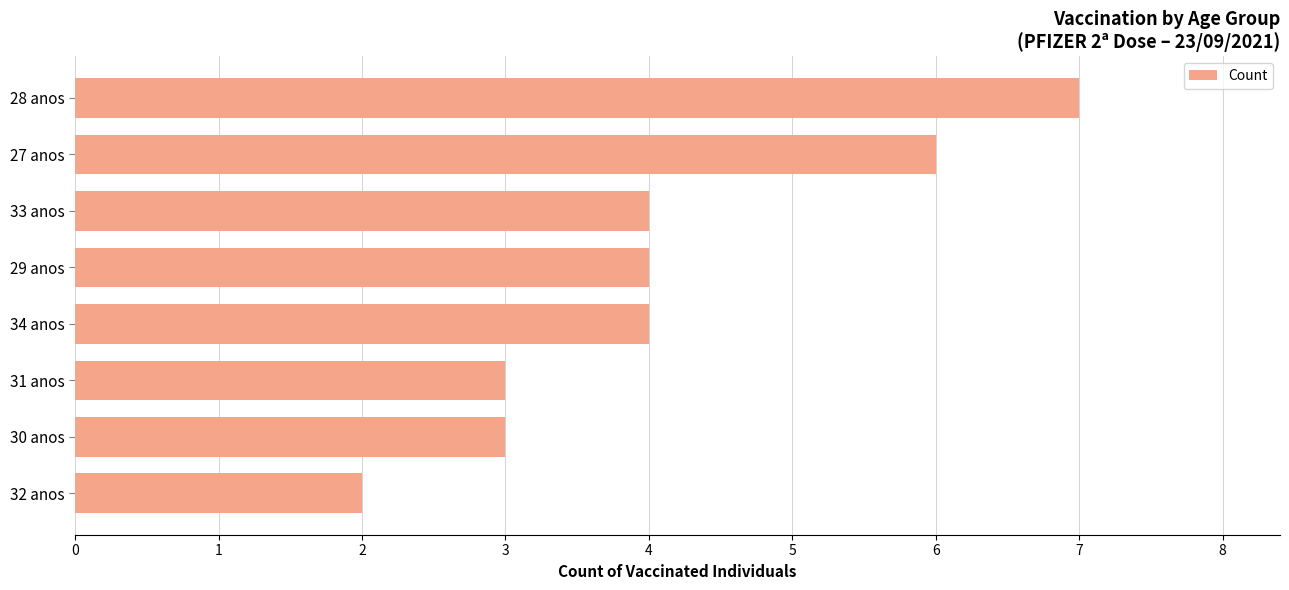

How many bars are there in total?

8